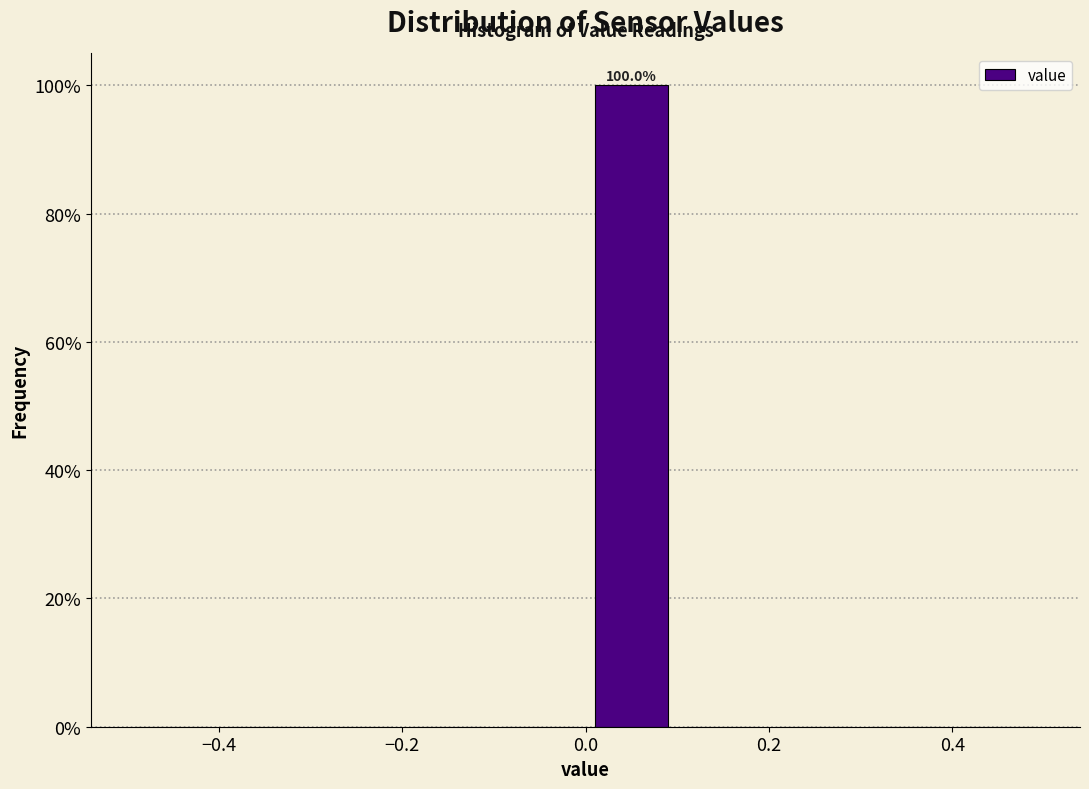

Over which range of the x-axis is the bar tallest?

0.0 to 0.1